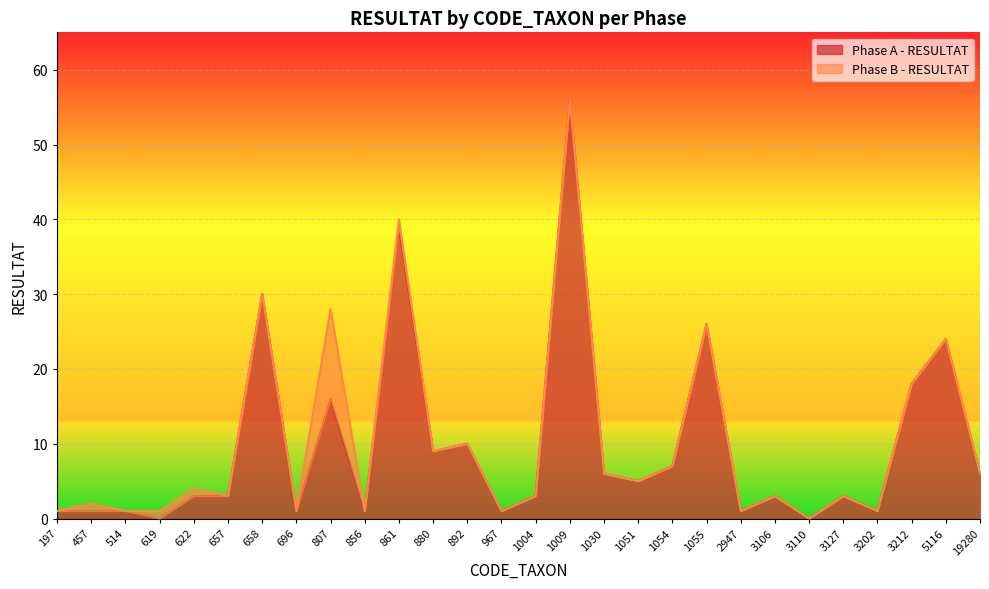

List the labels in order of value, largest first.

1009, 861, 658, 1055, 5116, 3212, 807, 892, 880, 1054, 1030, 19280, 1051, 622, 657, 1004, 3106, 3127, 197, 457, 514, 696, 856, 967, 2947, 3202, 619, 3110